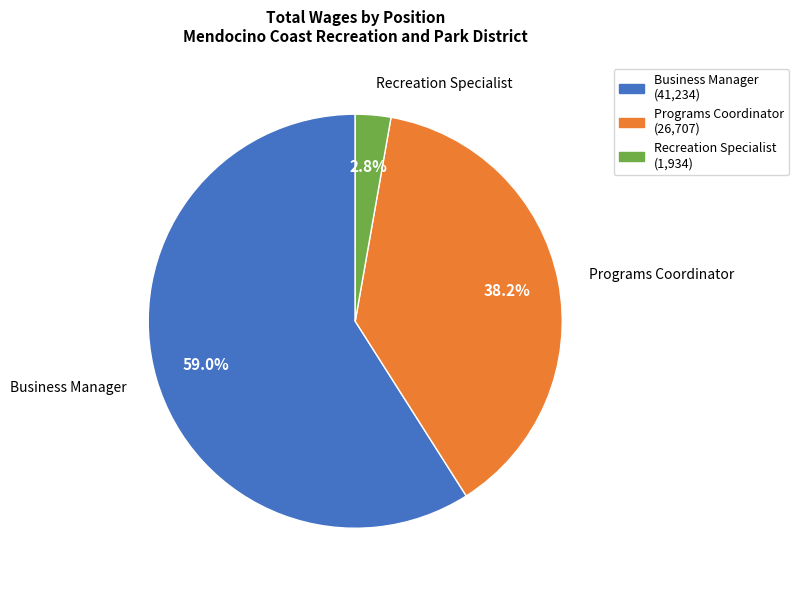

Rank the categories by value from highest to lowest.

Business Manager, Programs Coordinator, Recreation Specialist